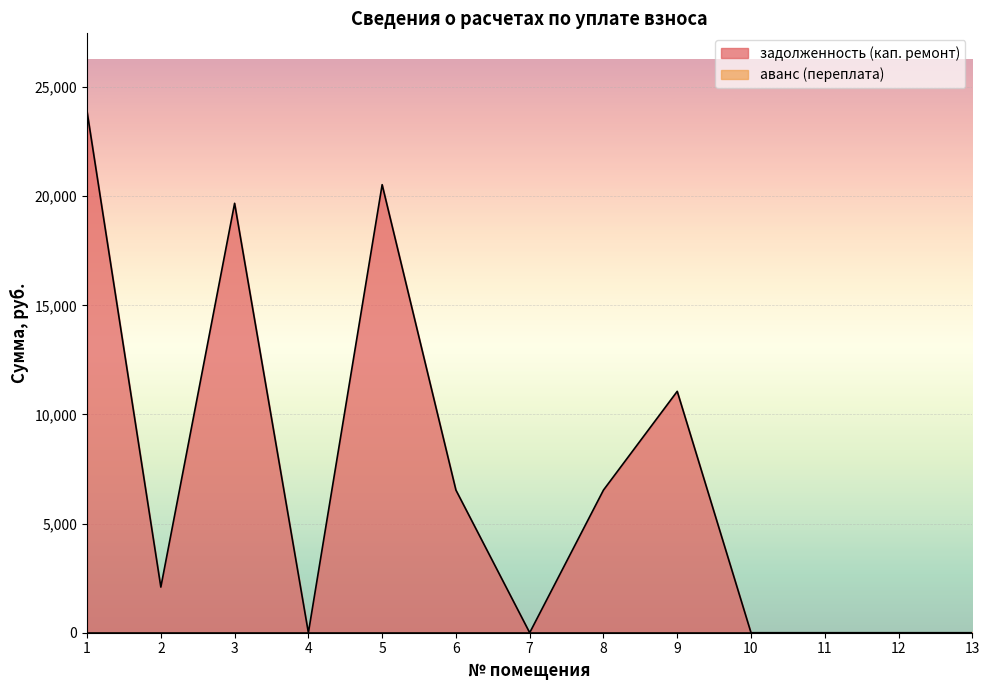

How many lines are shown in the chart?

2